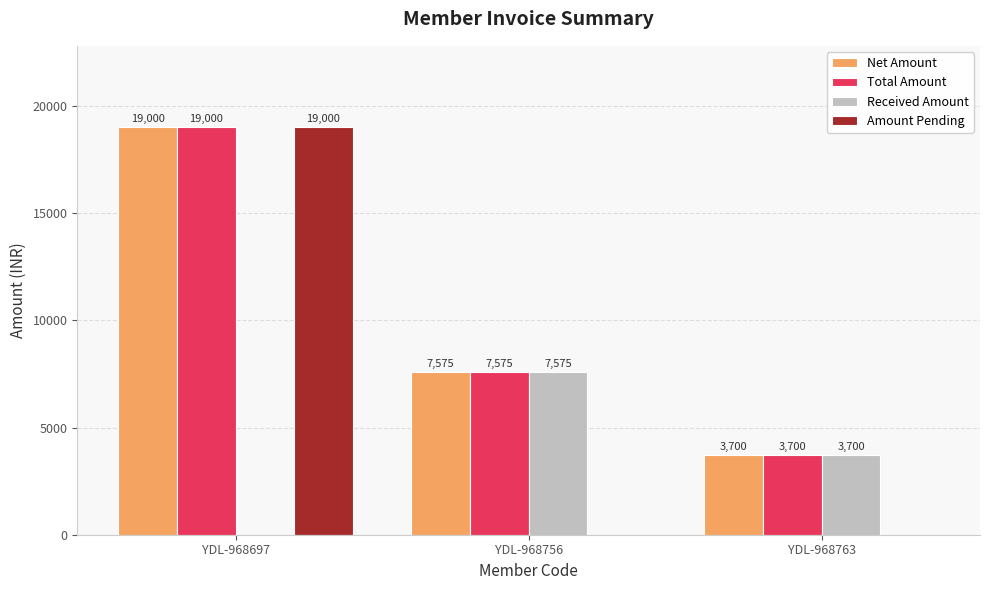

Is it true that Net Amount equals 7575 at YDL-968756?

True